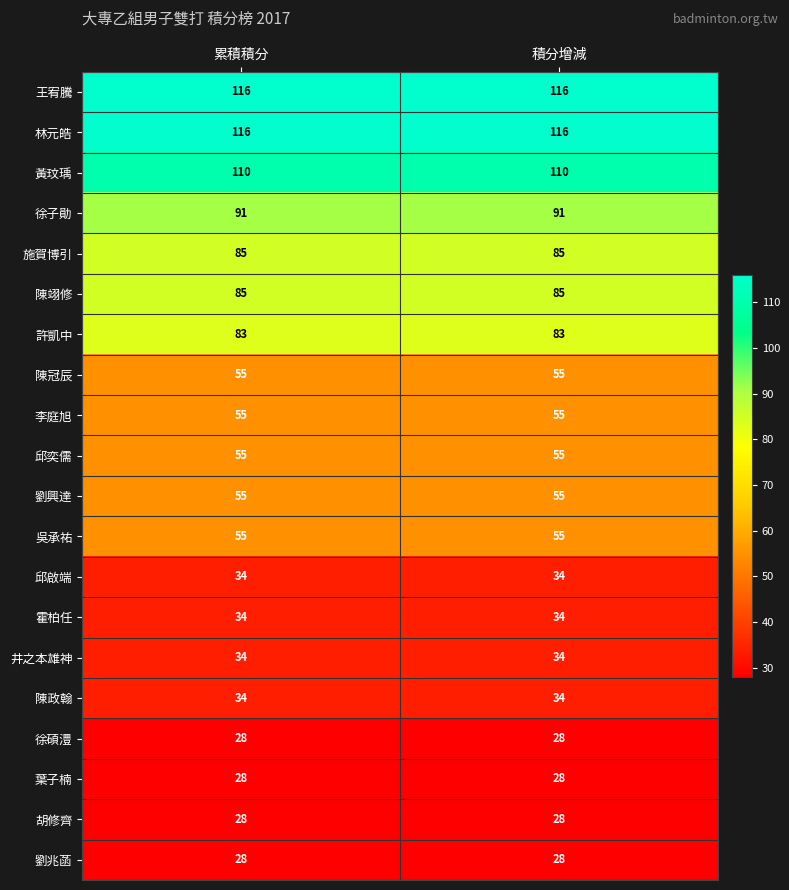

What is the total value across all series at 累積積分?

1209